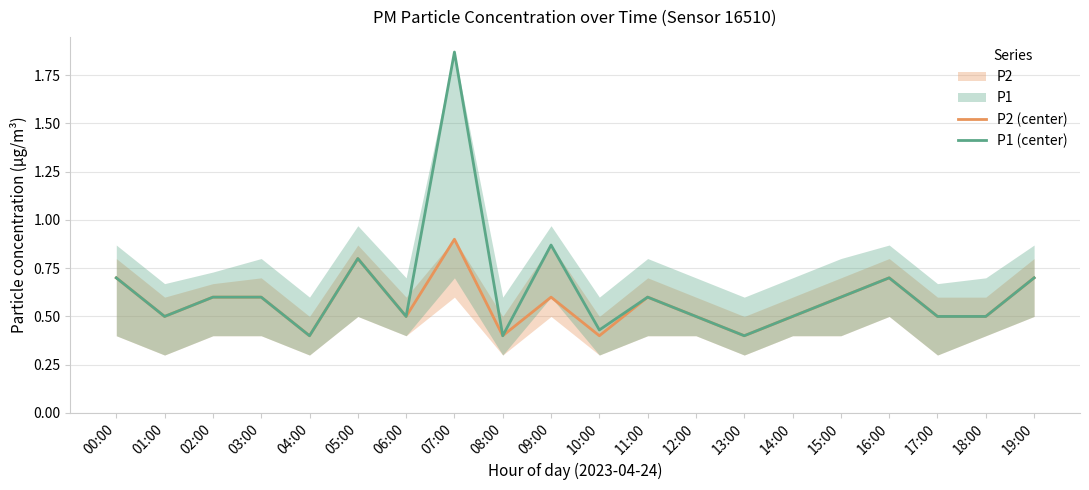

At which category does P2 (center) reach its first local peak?

05:00